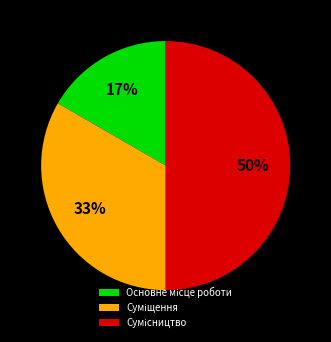

To the nearest percent, what is the average slice percentage?

33%